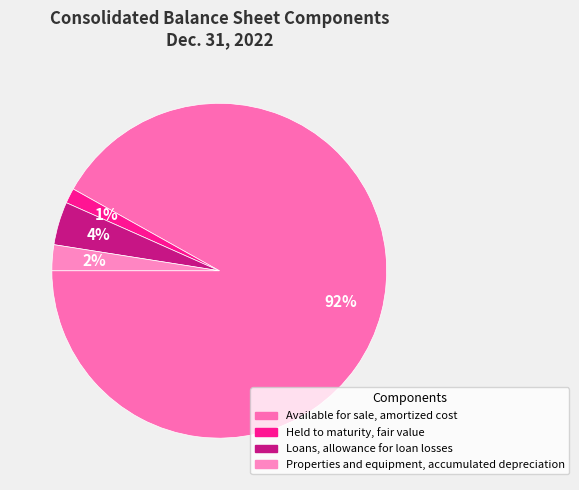

What percentage is the Available for sale, amortized cost slice, to the nearest percent?

92%